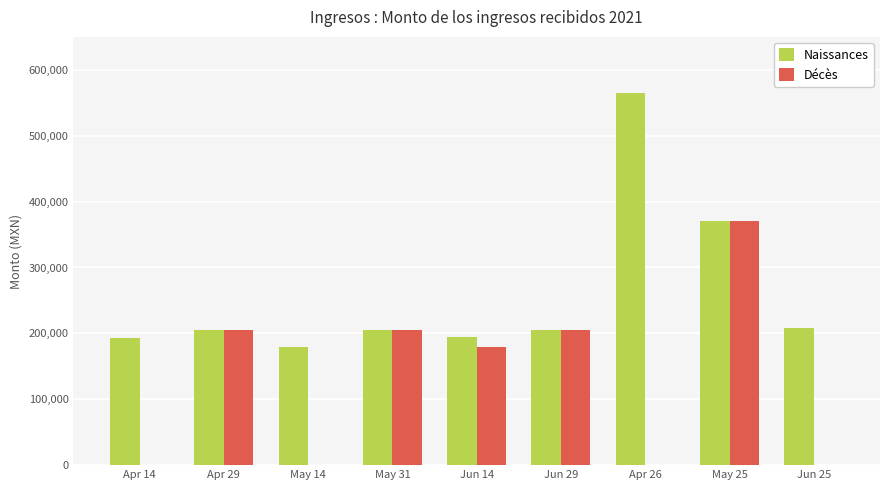

What is the maximum value for Naissances?

564303.0